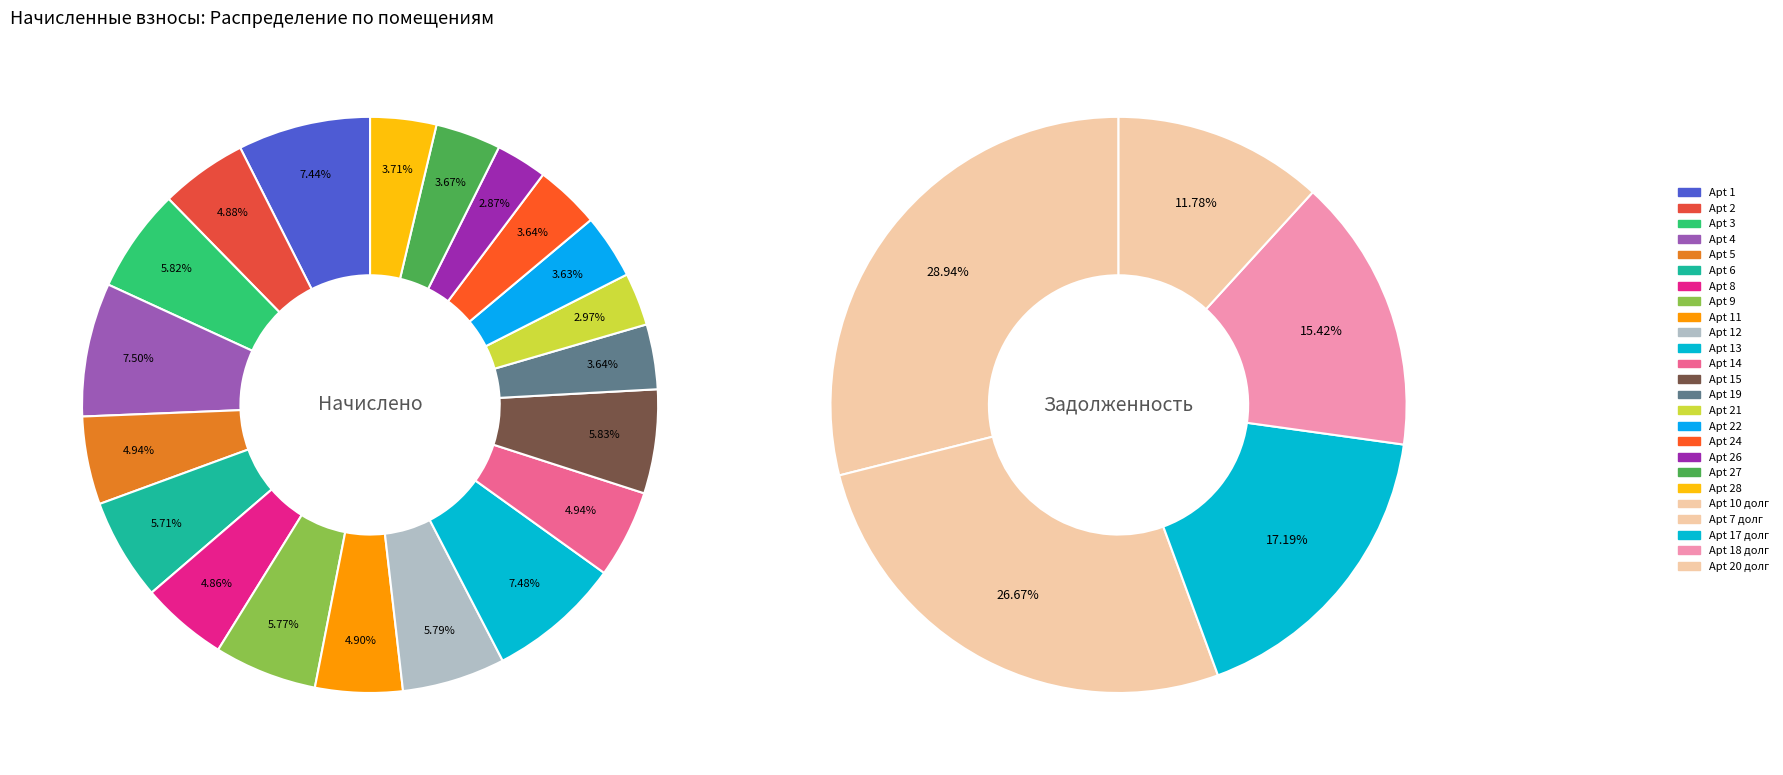

Does 0 represent more than half of the total?

No